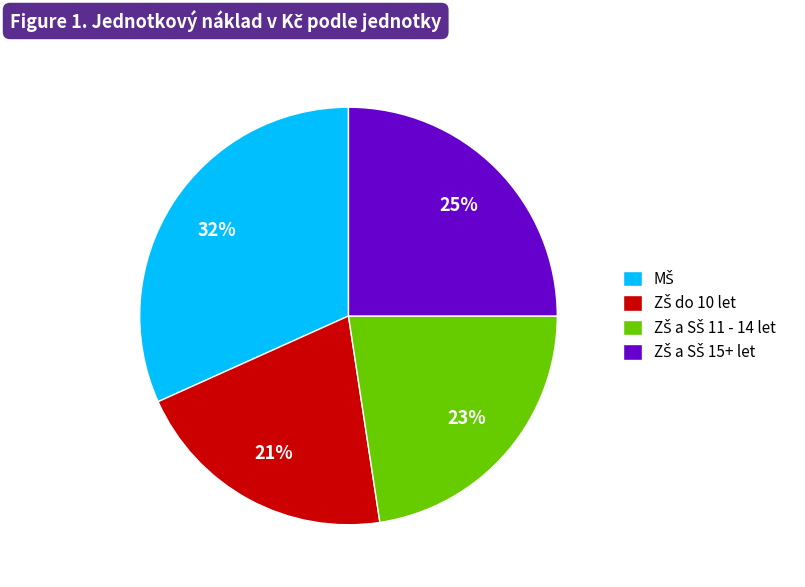

Does any single category account for the majority?

No